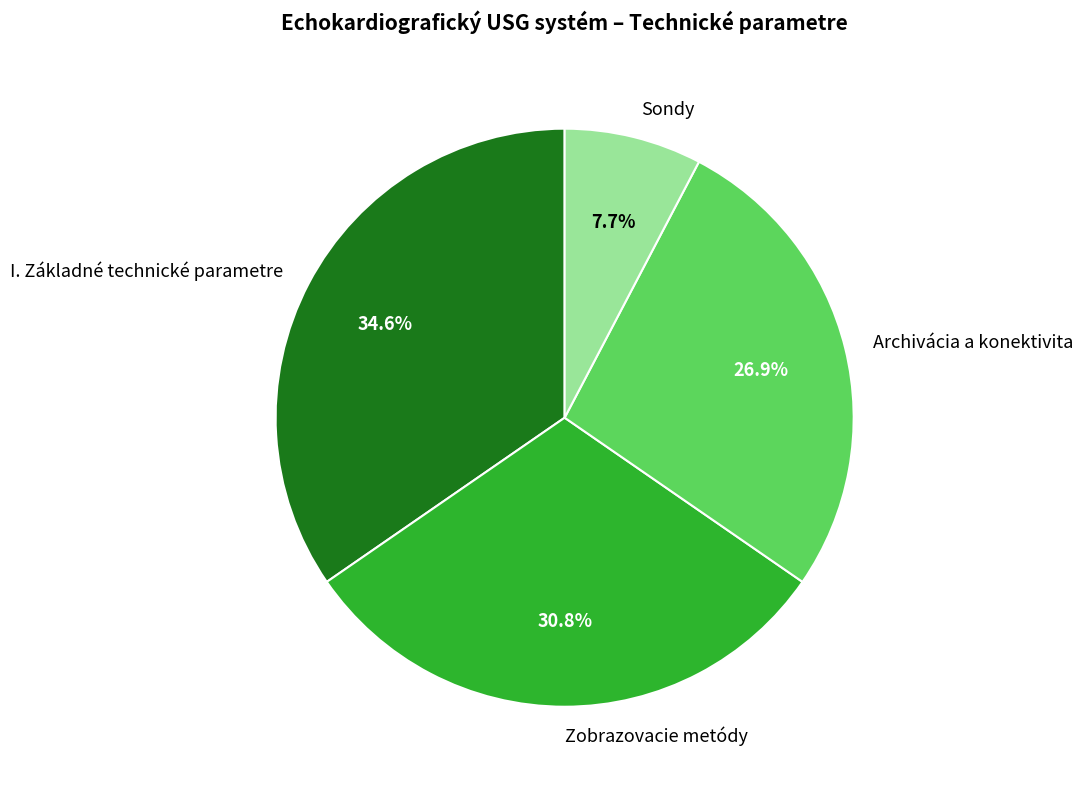

Count the number of slices in the pie.

4